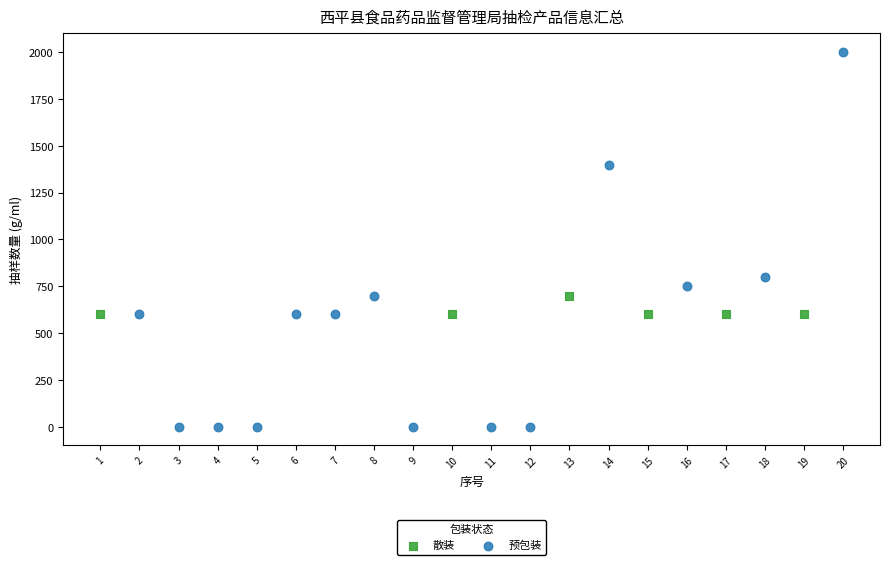

Which series reaches the maximum Y coordinate?

预包装